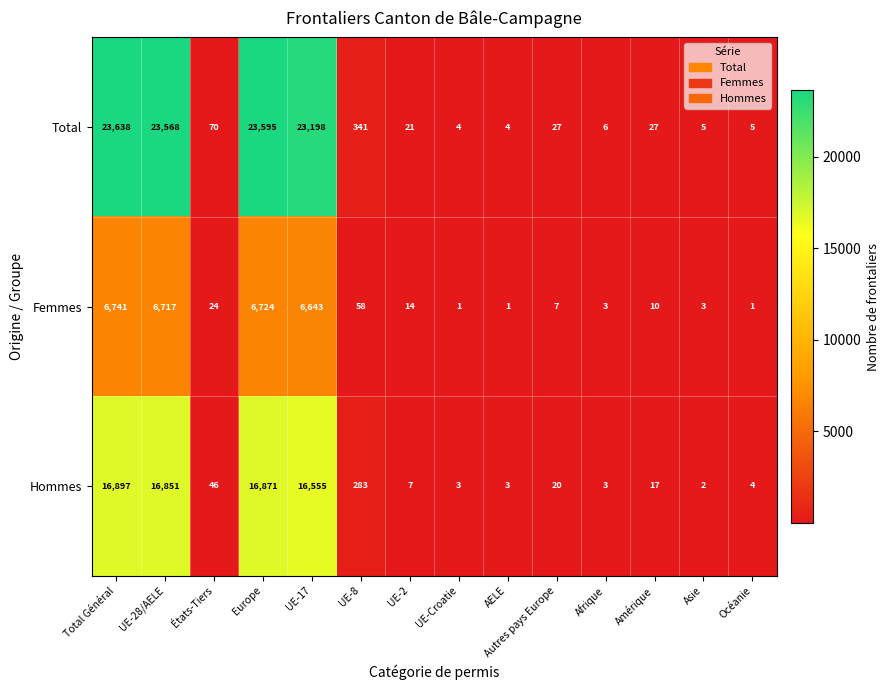

How many series are shown in this chart?

3